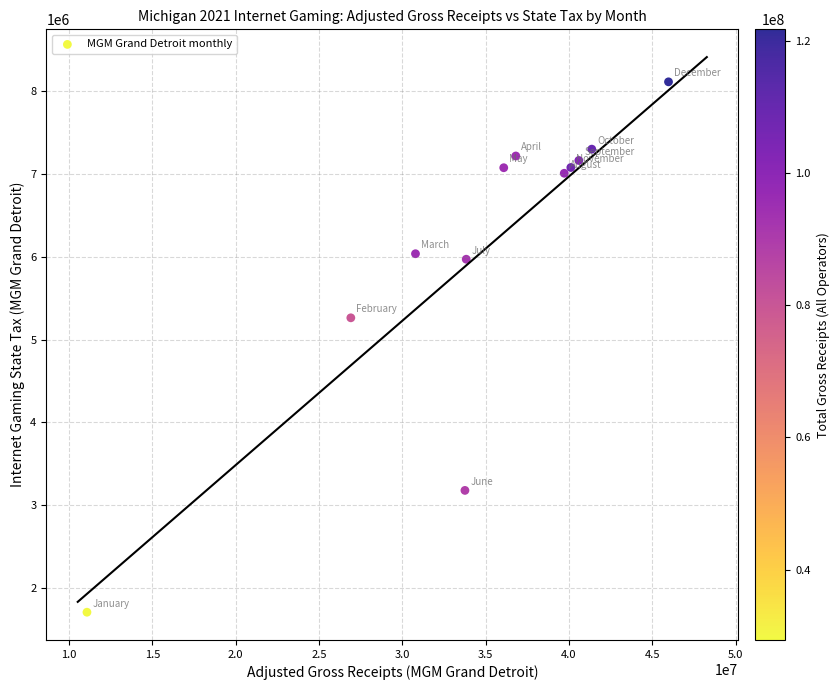

What Y value in the scatter plot is closest to 4909179?

5261868.2